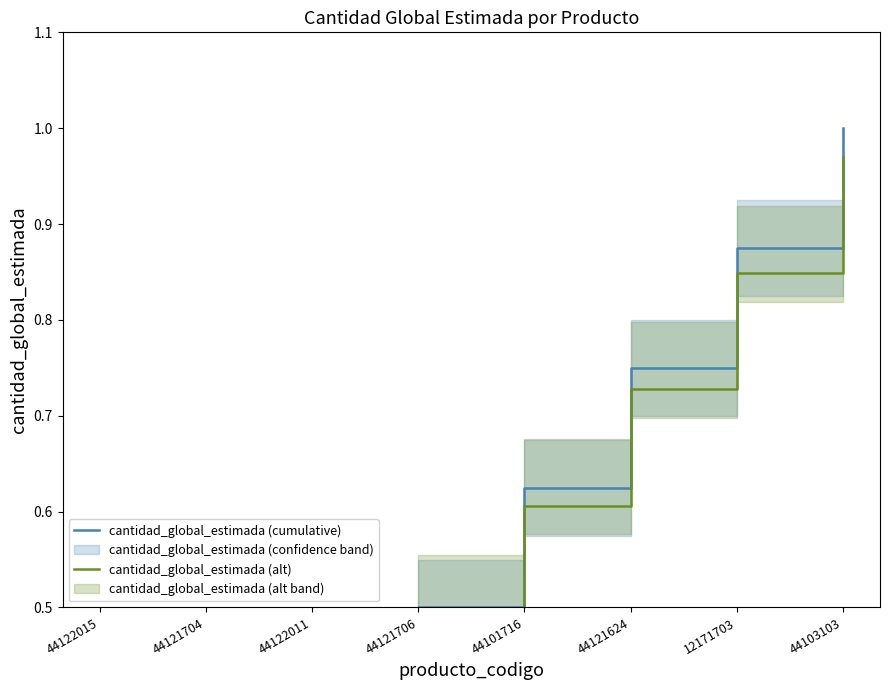

Between 44121706 and 44121704, which is larger?

44121706